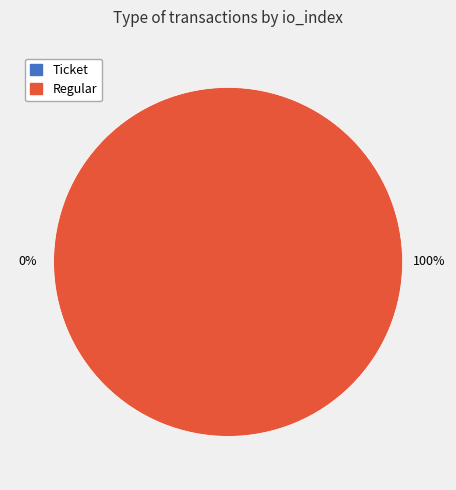

To the nearest percent, what is the difference between the Ticket (io_index=0) and Regular (io_index=26) slice percentages?

100%